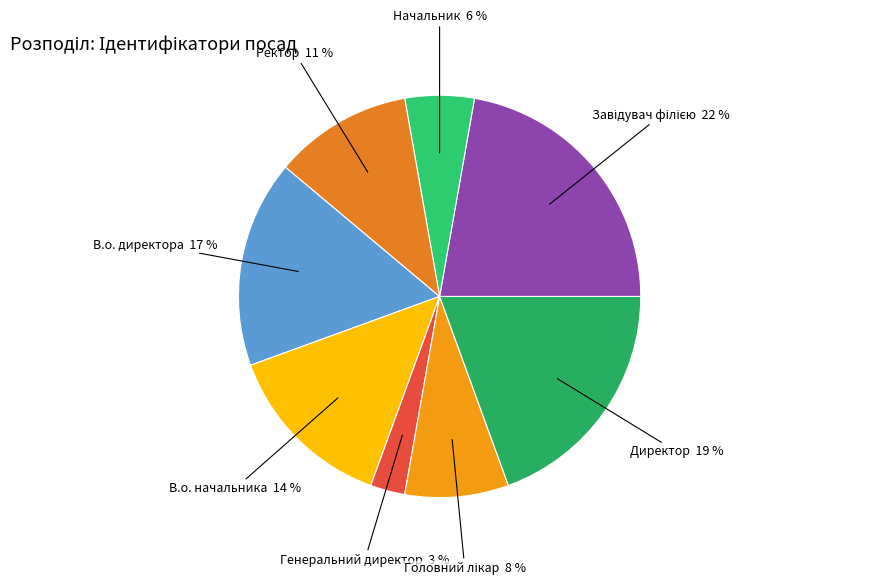

Count the number of slices in the pie.

8